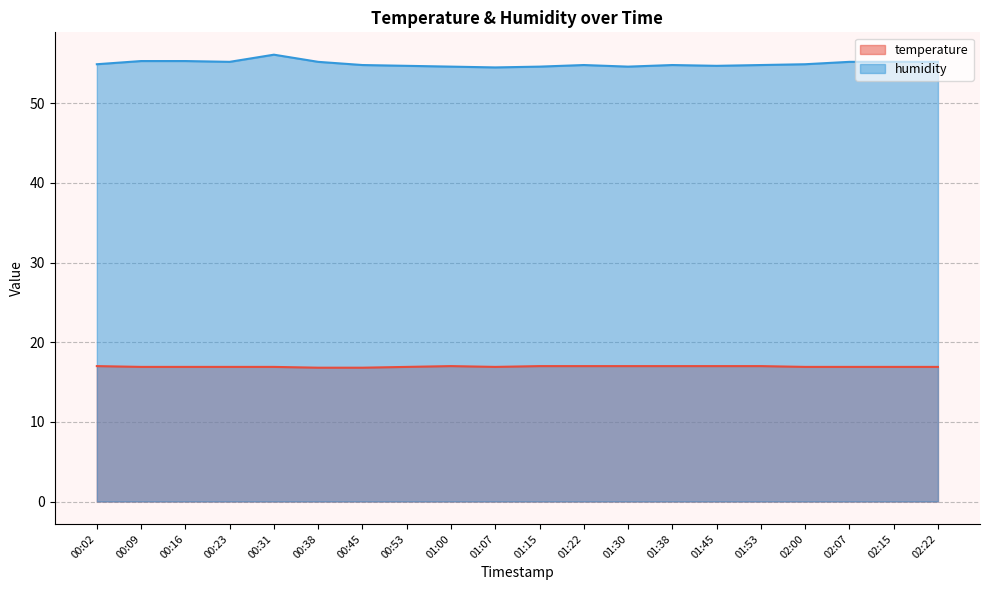

Where is the first local maximum for humidity?

00:31